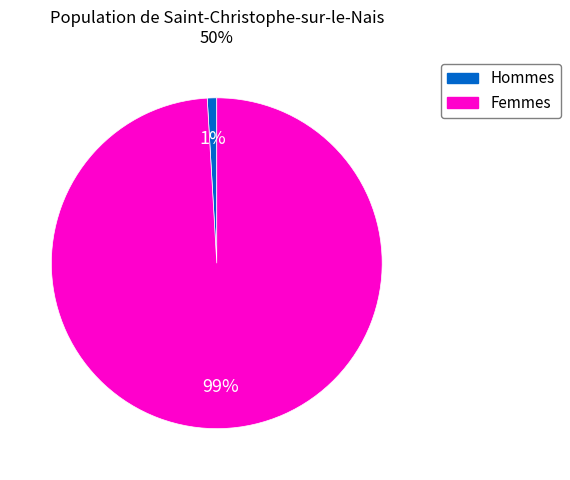

Which slice represents more than half of the pie?

Femmes